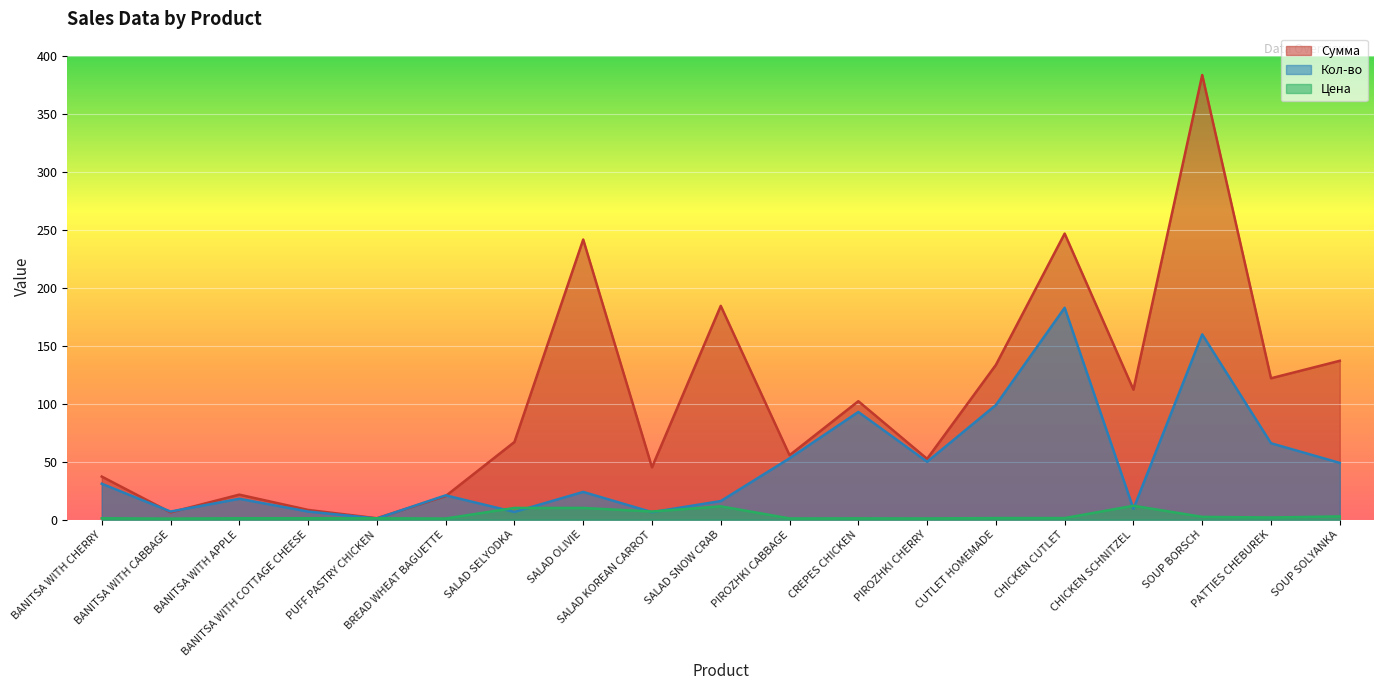

What is the average value of the Кол-во series?

47.4